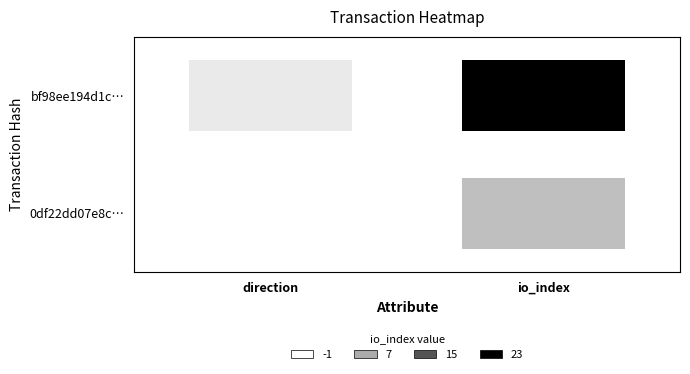

Between 0 and 1, which series saw the biggest shift?

bf98ee194d1c4cdac5bea5adeaf729f88bc6520